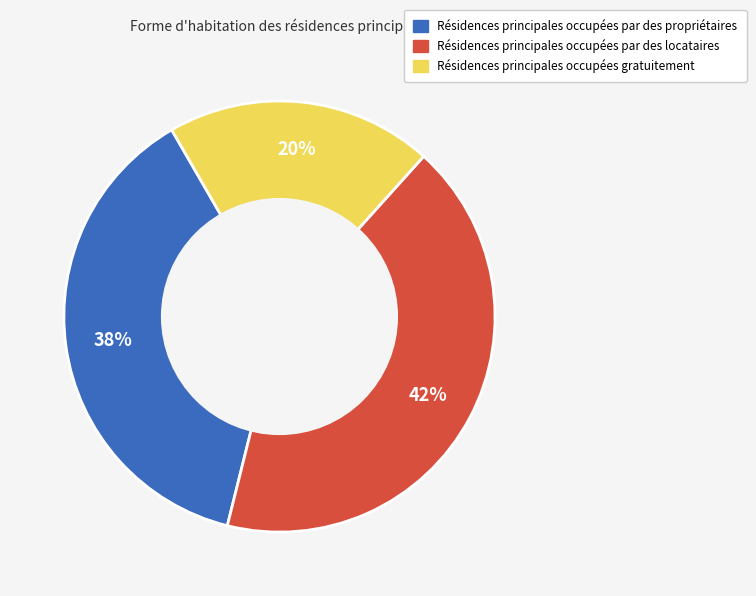

To the nearest percent, what is the difference between the largest and smallest slice percentages?

22%